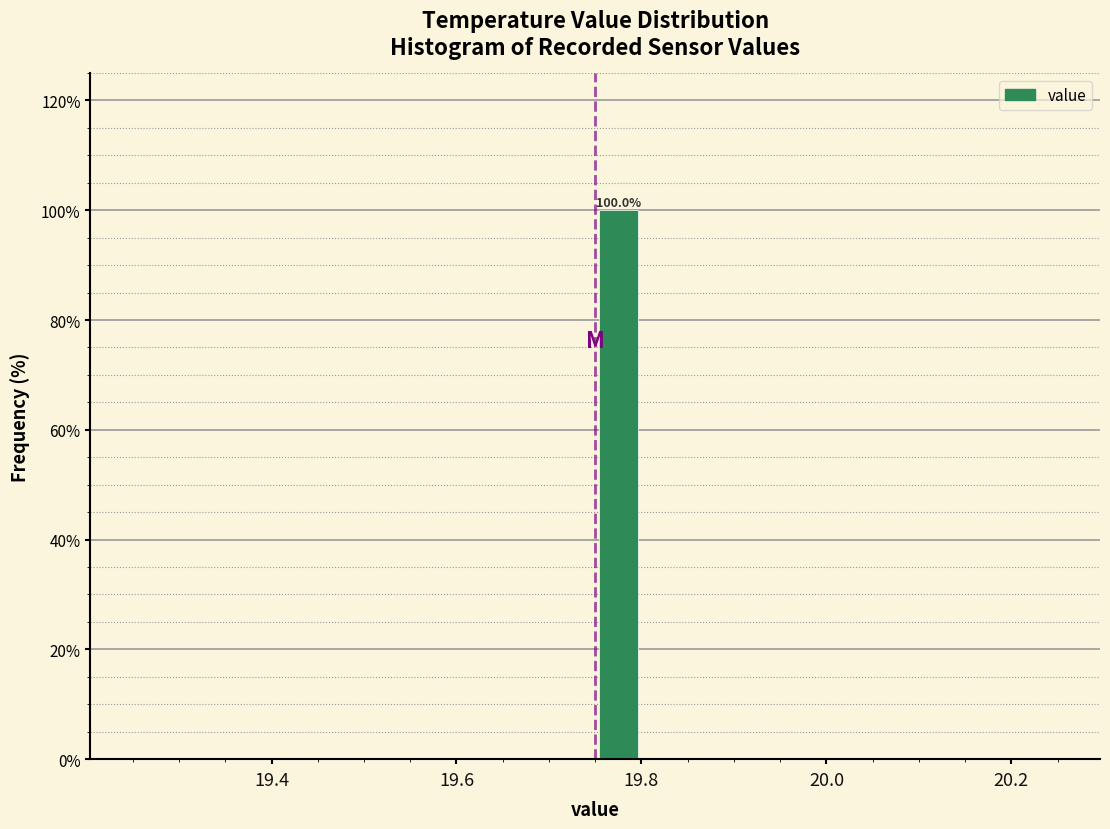

Read against the x-axis, roughly where is the centre of the tallest bar?

19.78